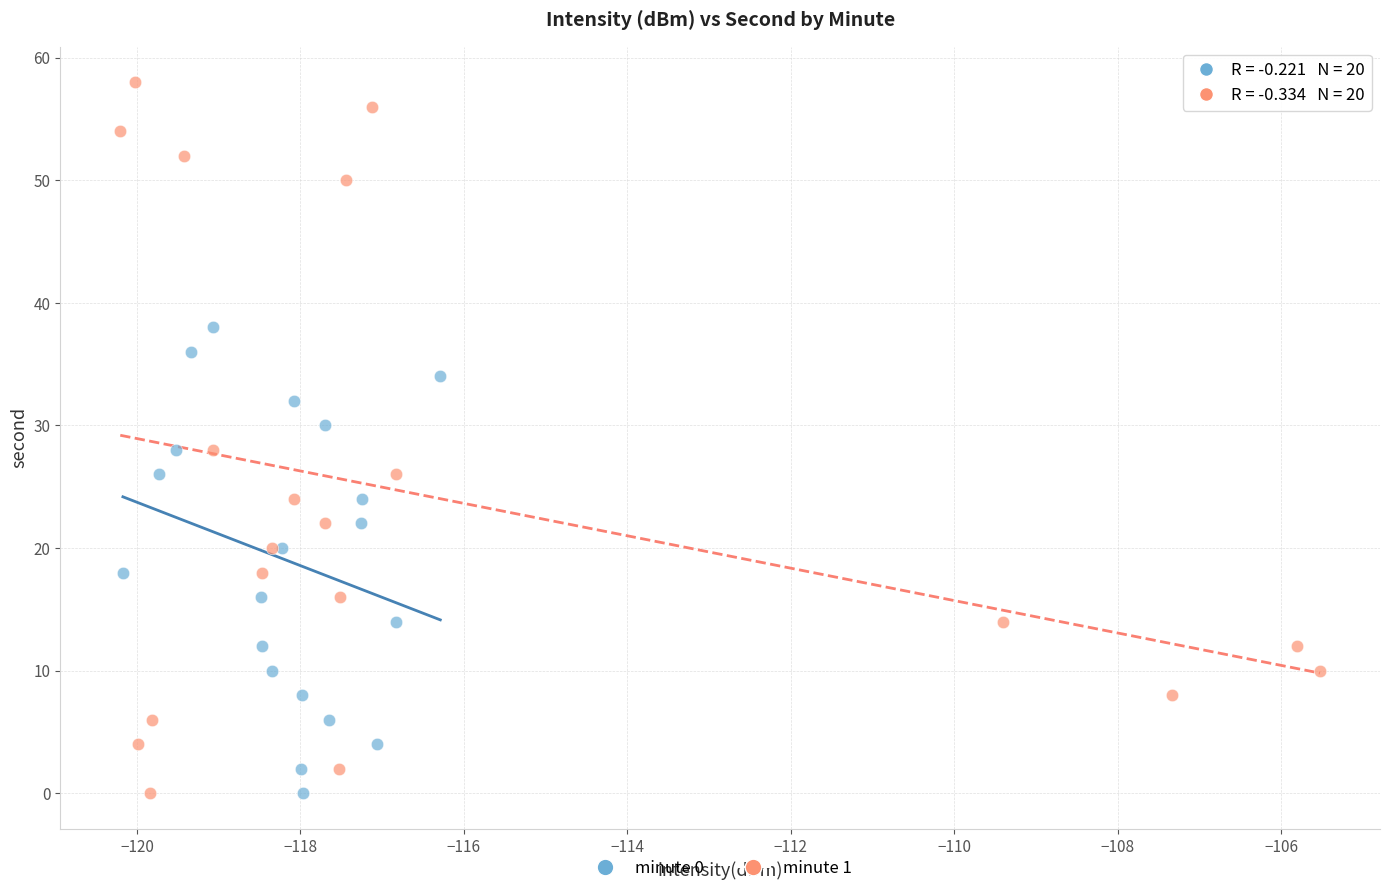

Which series has the widest spread of Y values?

minute 1